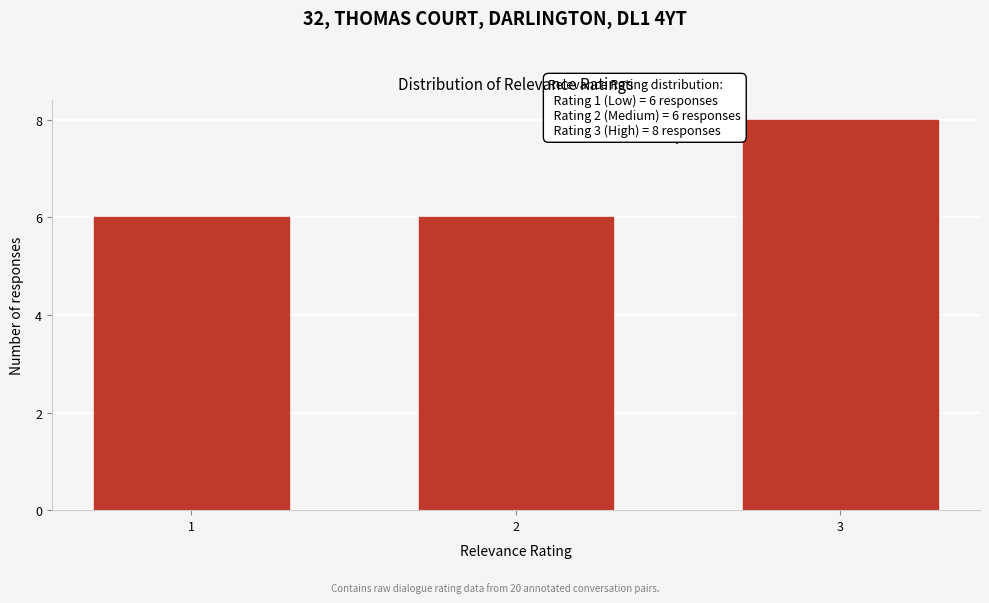

Reading left to right, what are all the values shown in this chart?

1=6	2=6	3=8